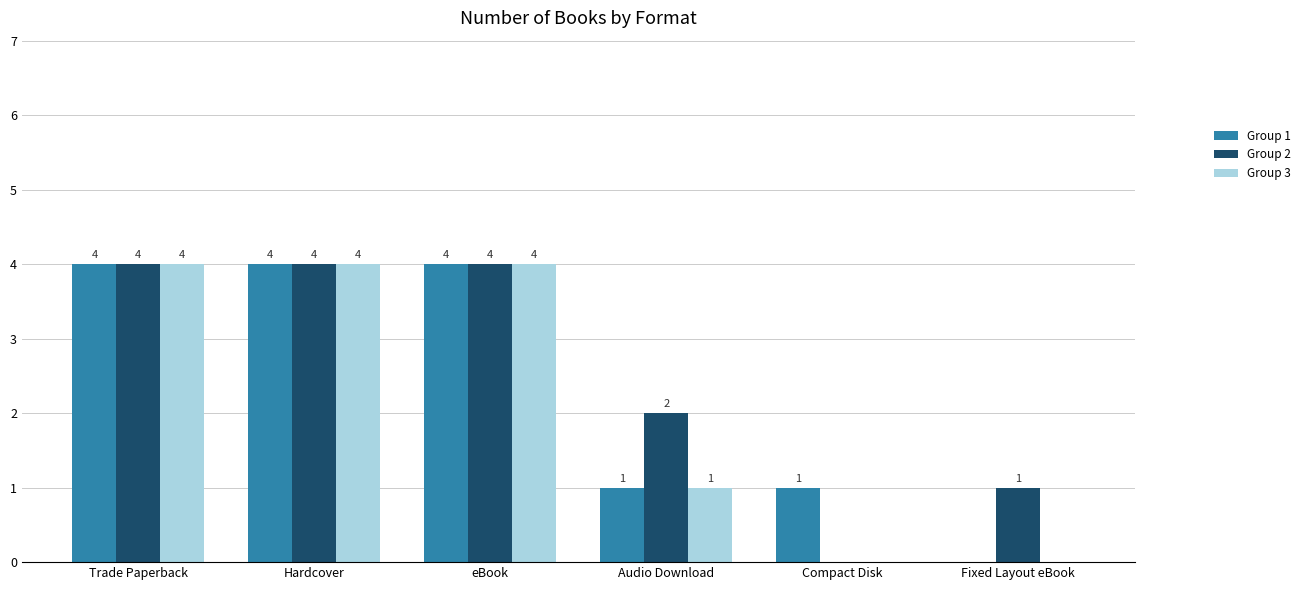

Is the value of Group 1 at Audio Download greater than the value of Group 2 at eBook?

No